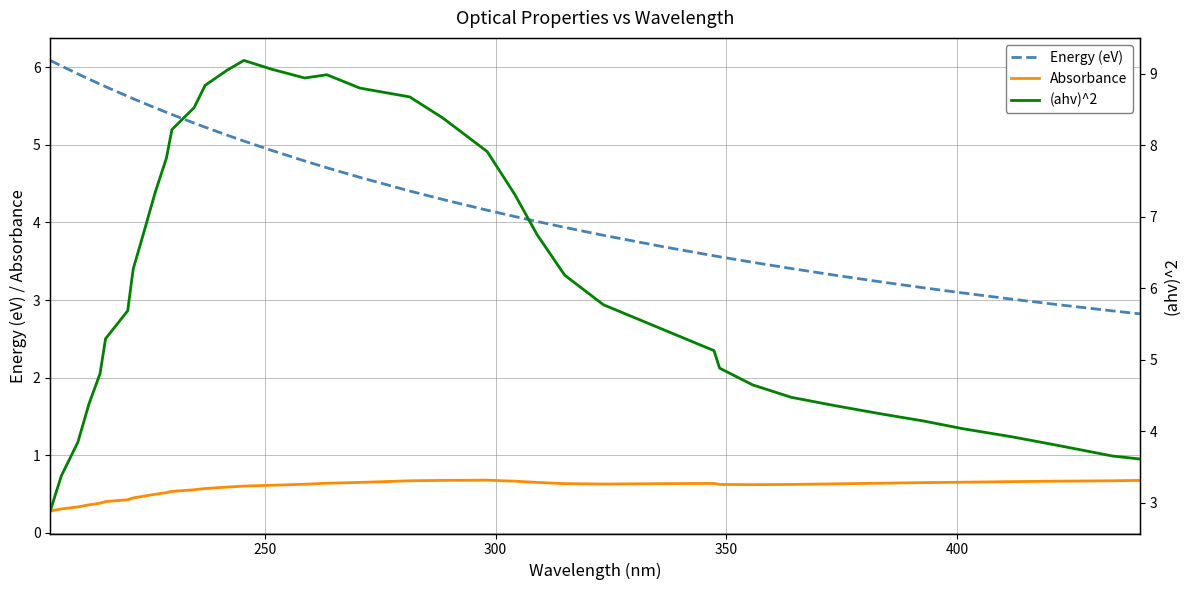

True or false: (ahv)^2 and Absorbance cross at least once.

False